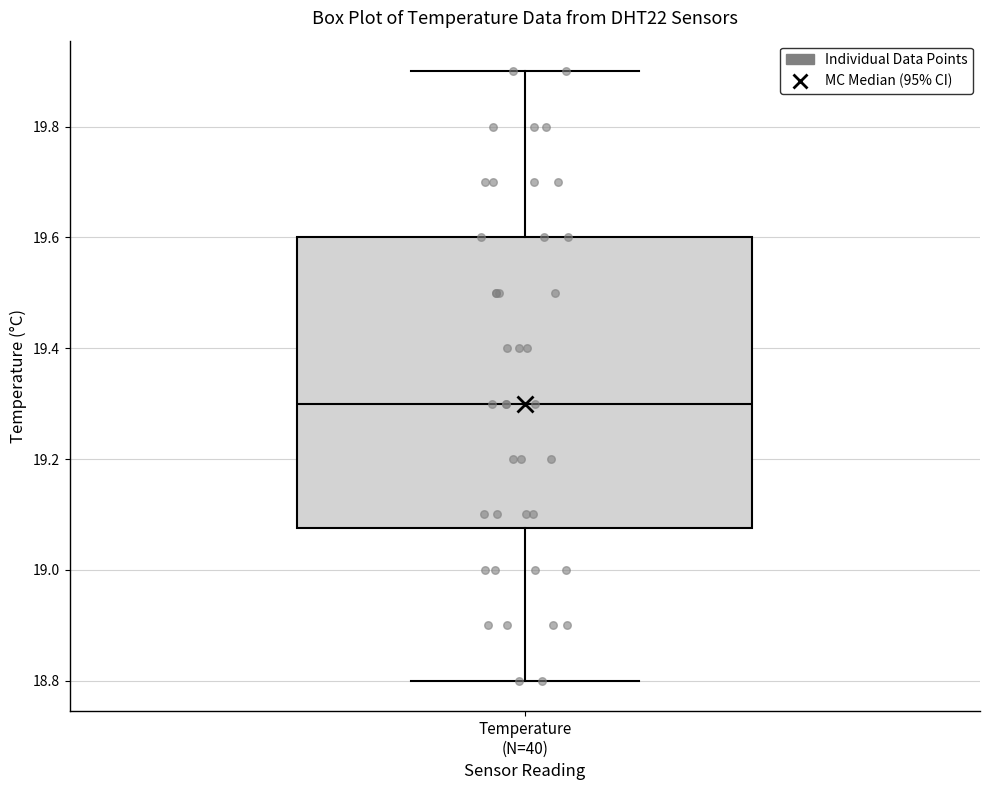

Transcribe this box plot: give where the median line is, the range the box spans, and where the two whiskers end, as read against the y-axis. The values are not printed on the chart, so give them approximately, as read against the axis.

median 19.30, box 19.08 to 19.60, whiskers 18.80 to 19.90